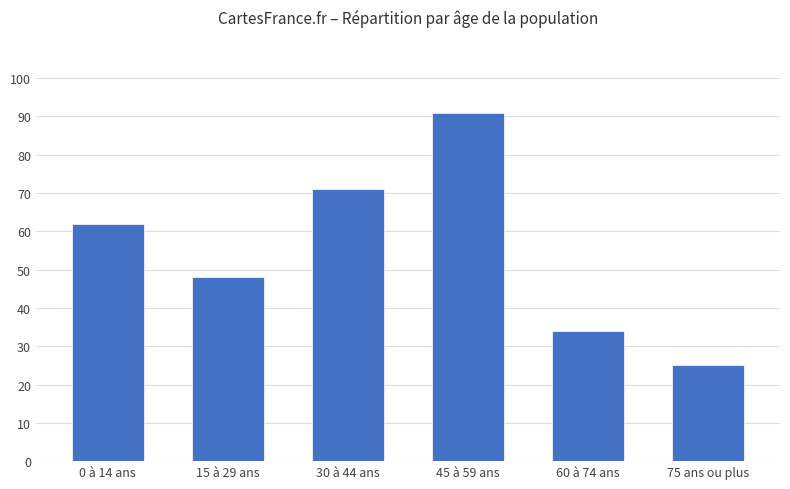

What is the sum of the values at 15 à 29 ans and 30 à 44 ans?

119